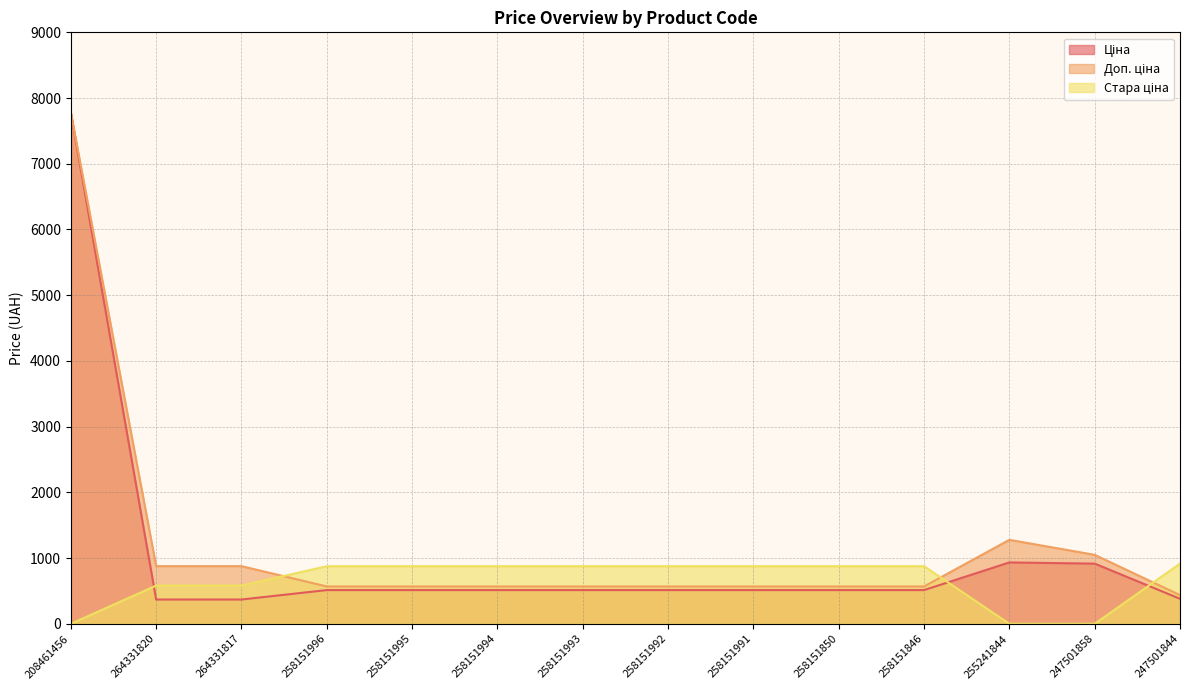

Rank the series by their average value, from lowest to highest.

Стара ціна, Ціна, Доп. ціна